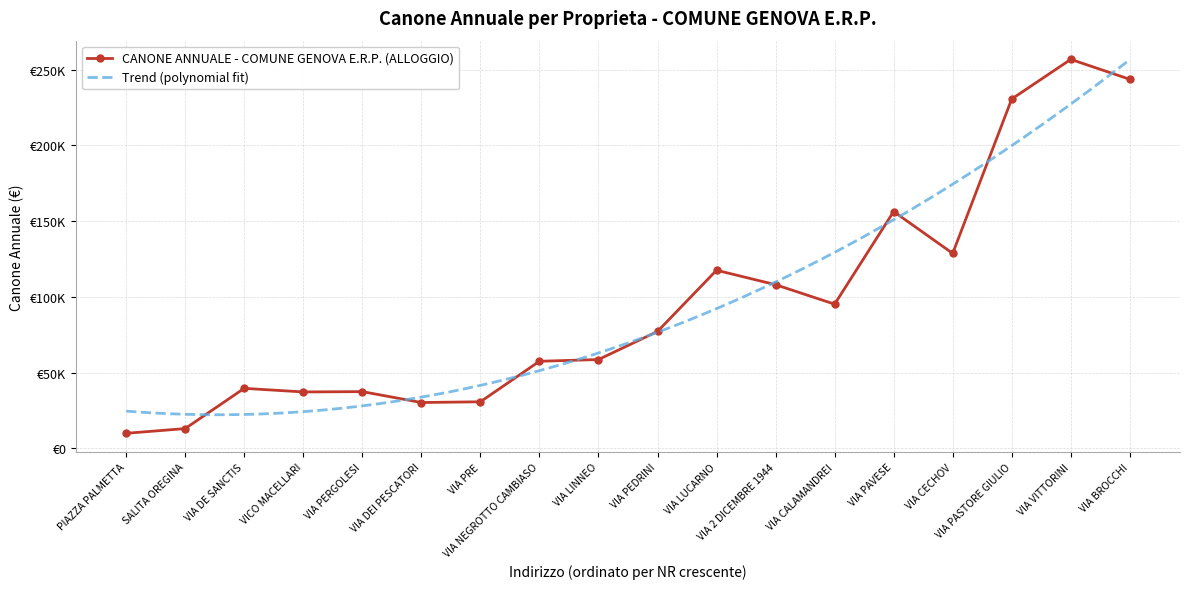

True or false: the data shows 456580.7 at VIA VITTORINI.

False